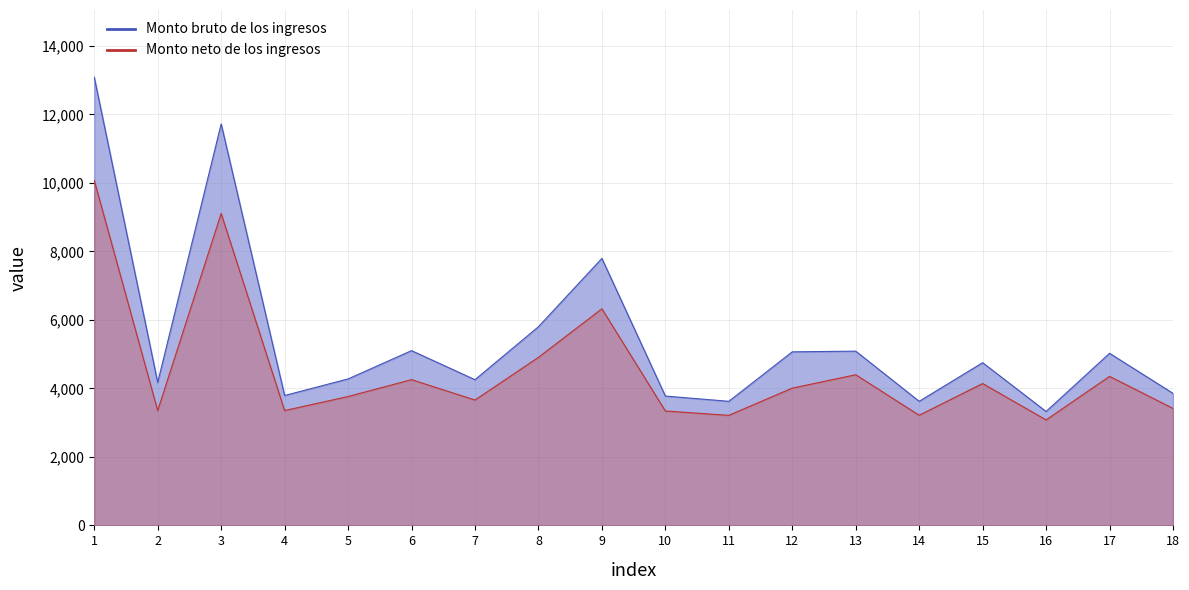

What is the difference between the highest and lowest values at 8?

894.4